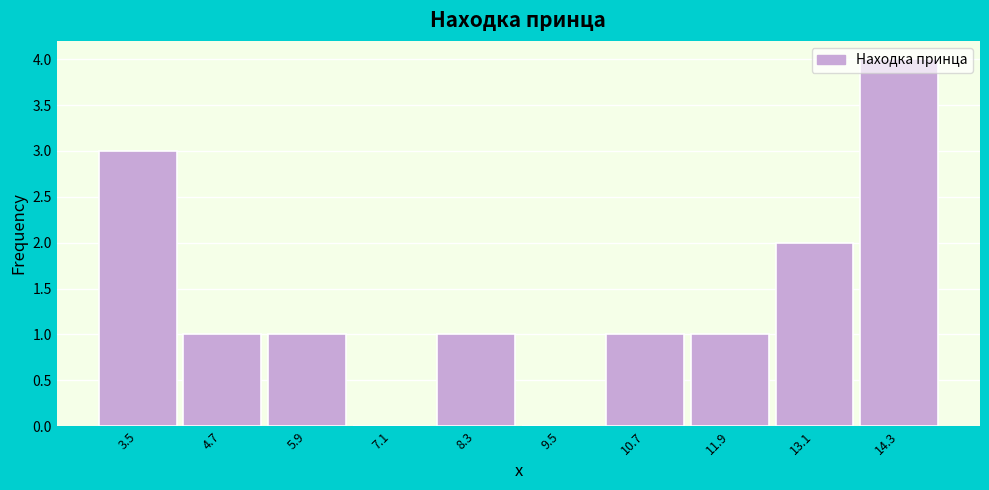

Between 10.7 and 13.1, which is larger?

13.1